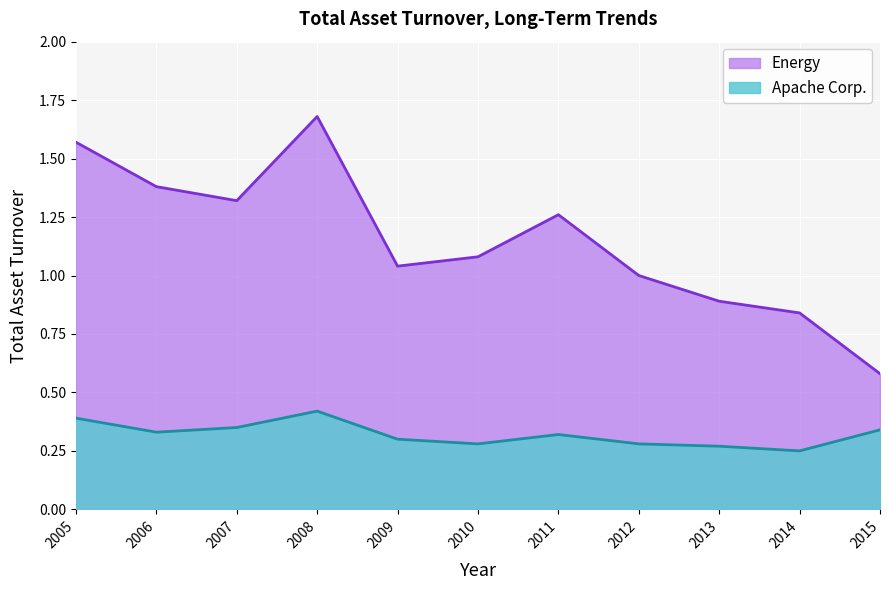

True or false: Apache Corp. has a value of 0.3 at 2010.

True